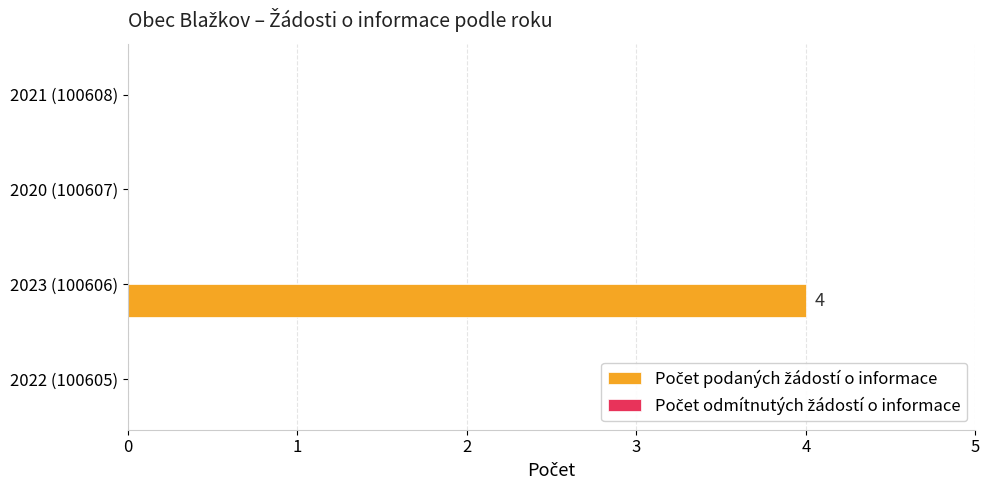

What is the greatest value displayed?

4